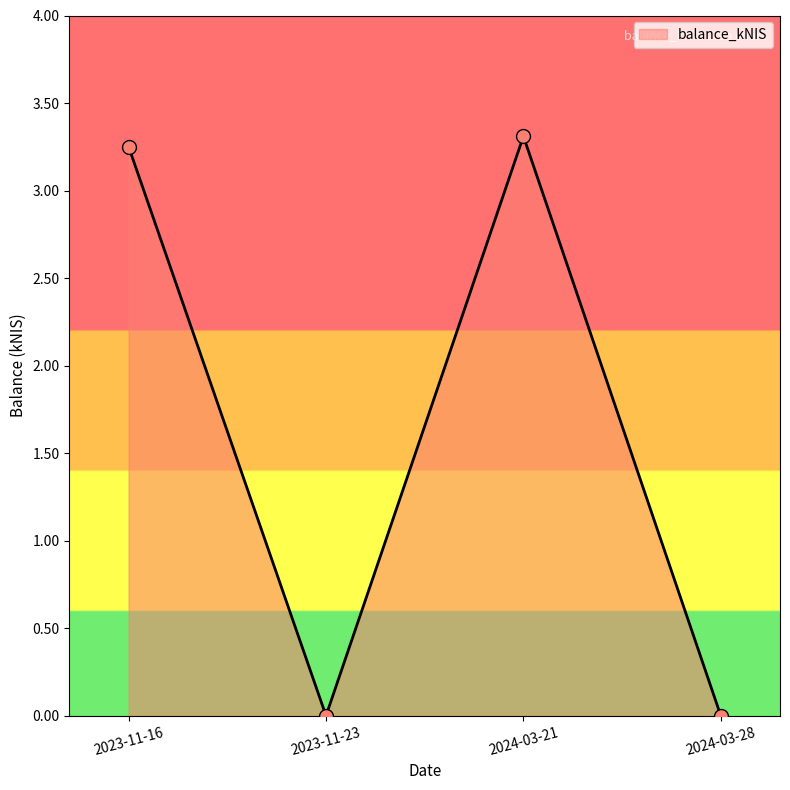

What is the change in value from 2023-11-23 to 2024-03-21?

+3.3